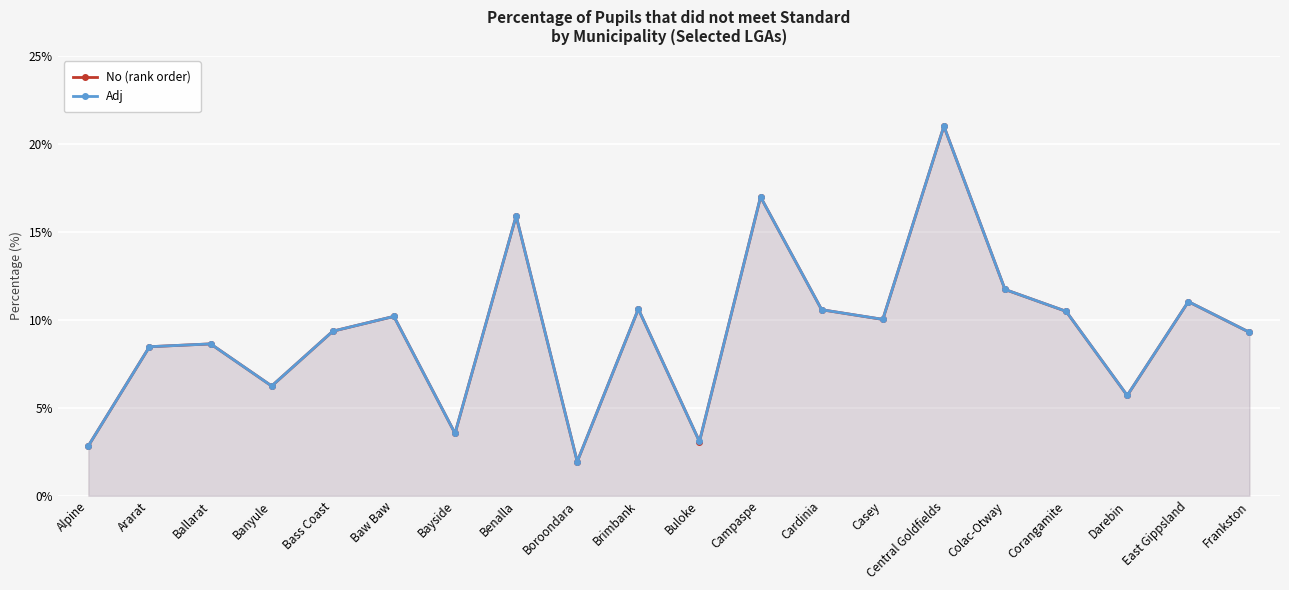

What value does the Adj series have at Cardinia?

10.6